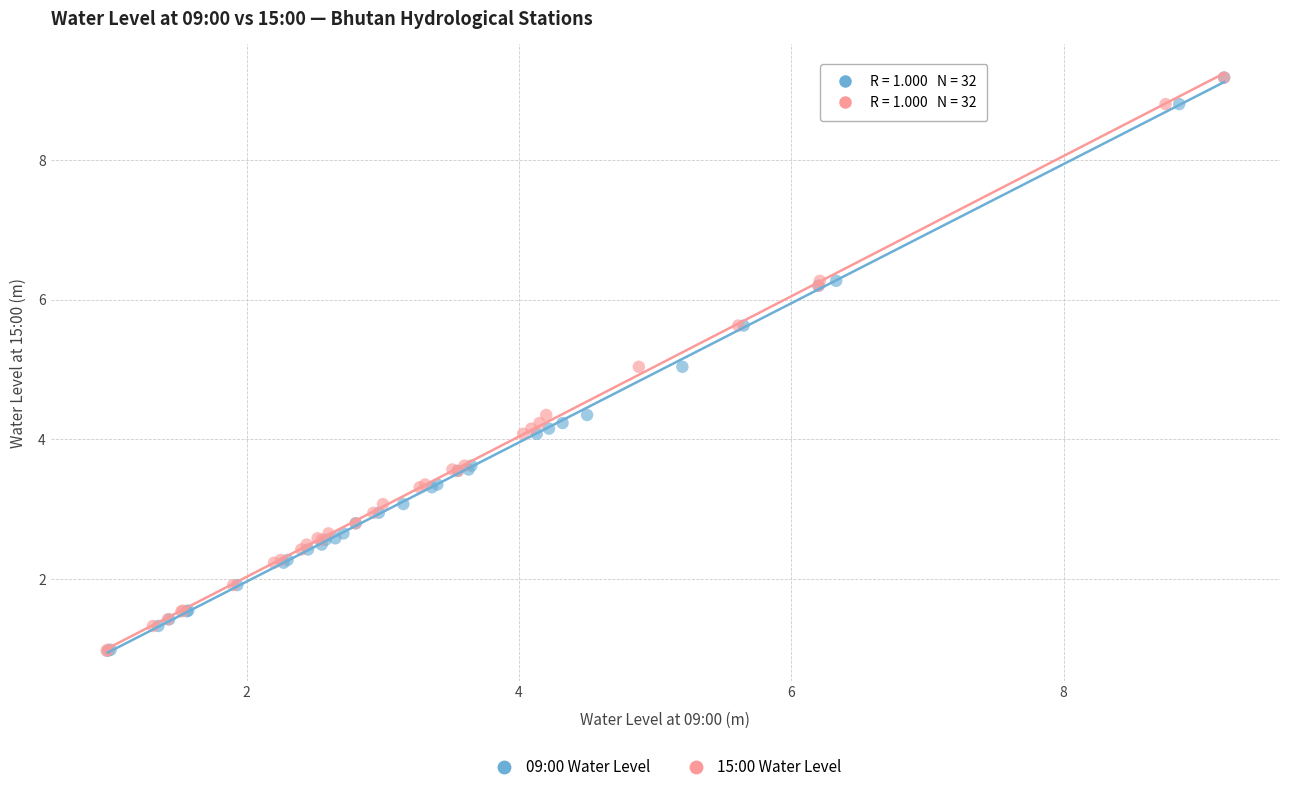

What are all the series names shown in the legend?

09:00 Water Level, 15:00 Water Level